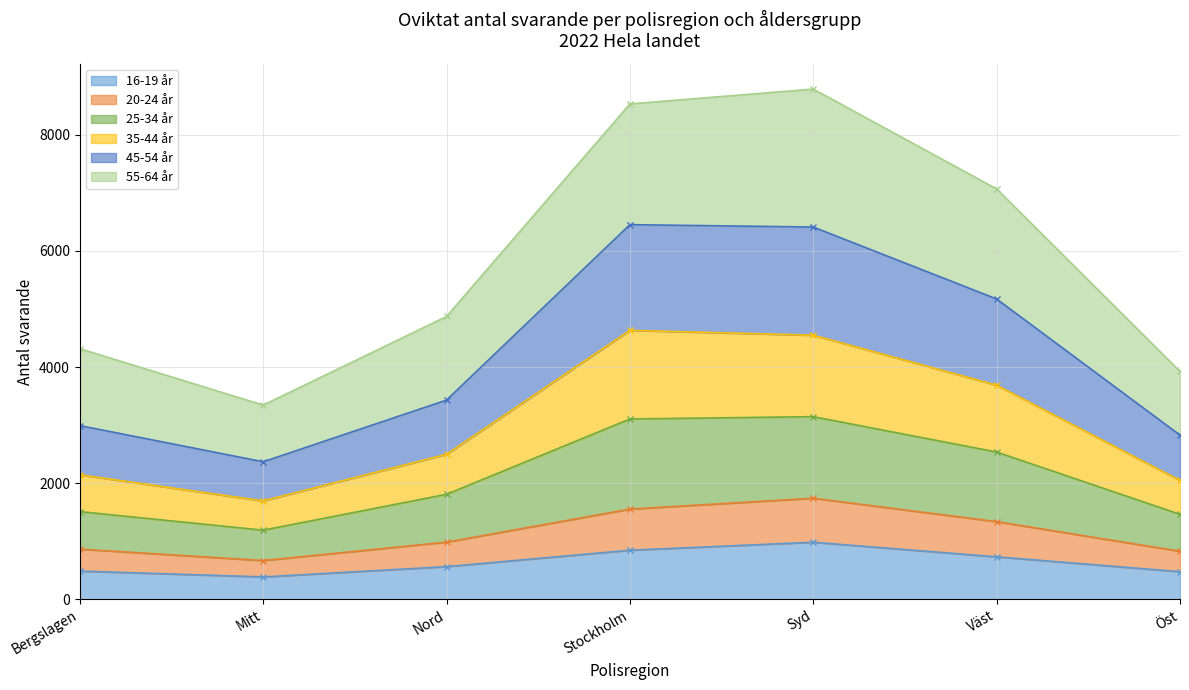

The value of 16-19 år at Nord is 905. True or false?

False